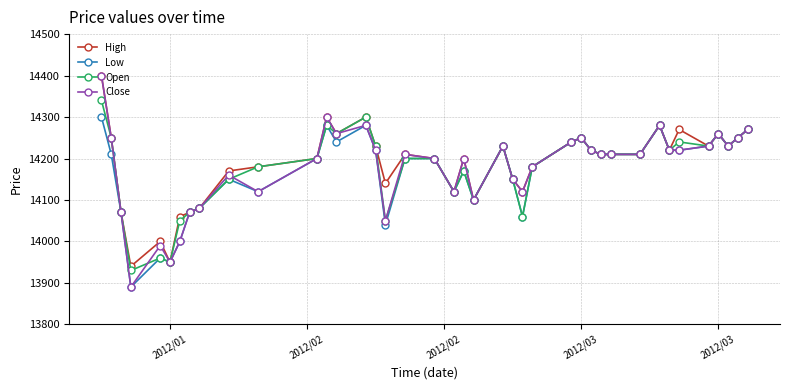

What is the value of the Close point at the 23rd from the left?

14230